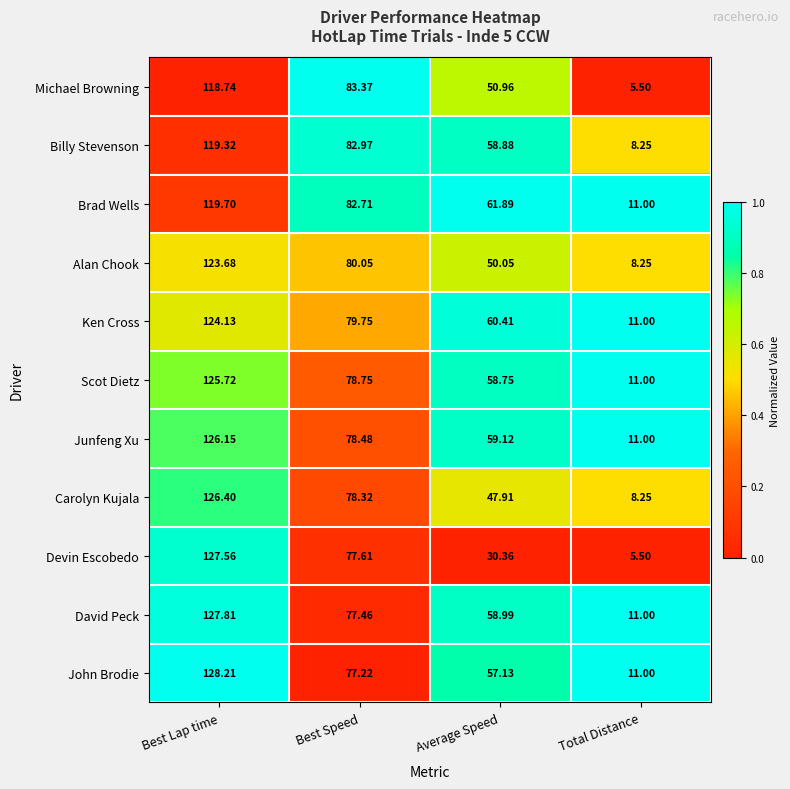

Count the number of data series in this chart.

11